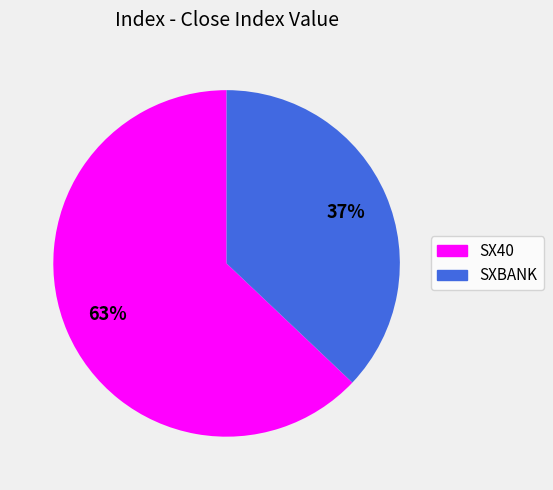

To the nearest percent, what is the average slice percentage?

50%